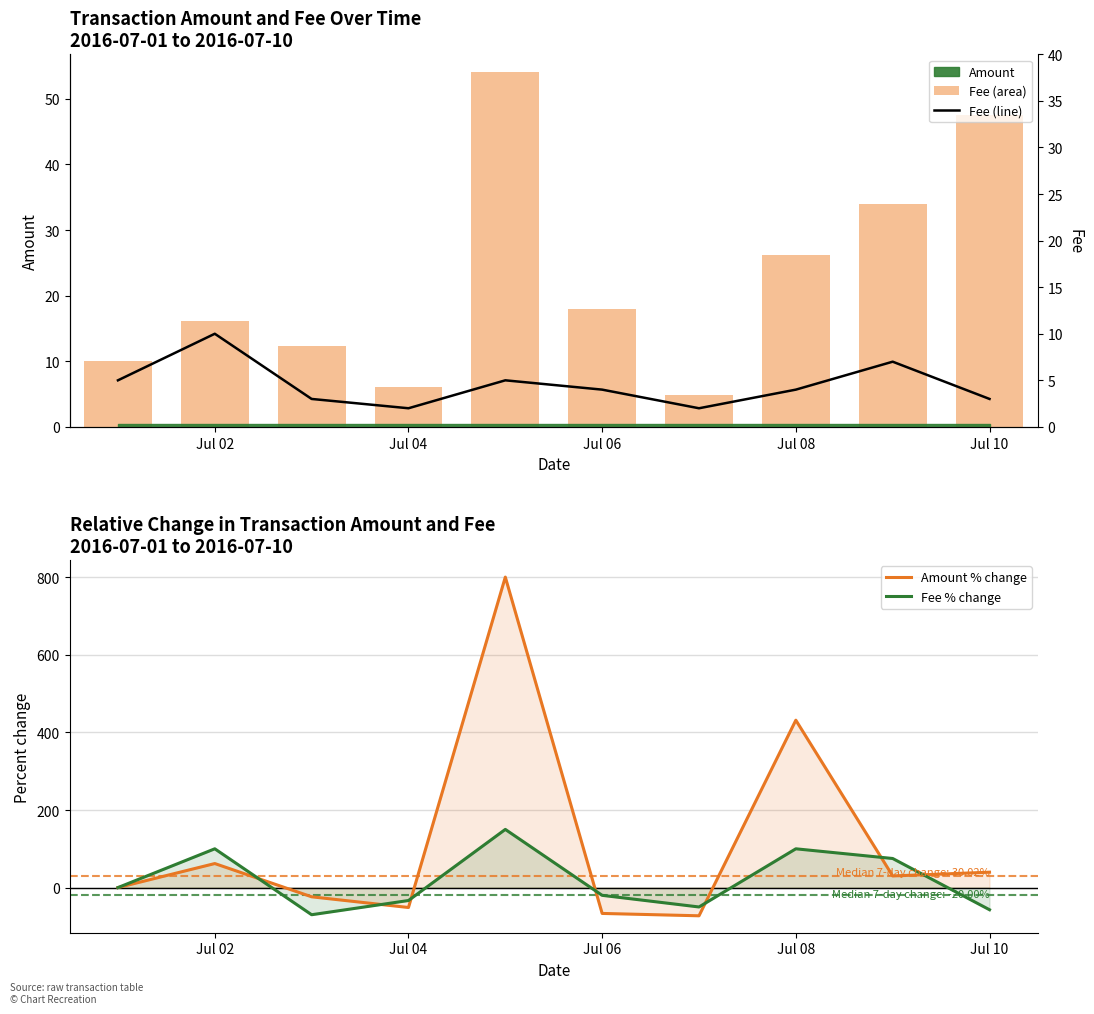

Reading left to right, what are all the values shown in this chart?

Amount: 10.0	16.2	12.3	6.0	54.1	18.0	4.9	26.1	34.0	47.5
Amount % change: 0.0	62.0	-23.8	-51.4	800.6	-66.7	-72.7	431.6	30.0	39.7
Fee % change: 0.0	100.0	-70.0	-33.3	150.0	-20.0	-50.0	100.0	75.0	-57.1
Fee: 5.0	10.0	3.0	2.0	5.0	4.0	2.0	4.0	7.0	3.0